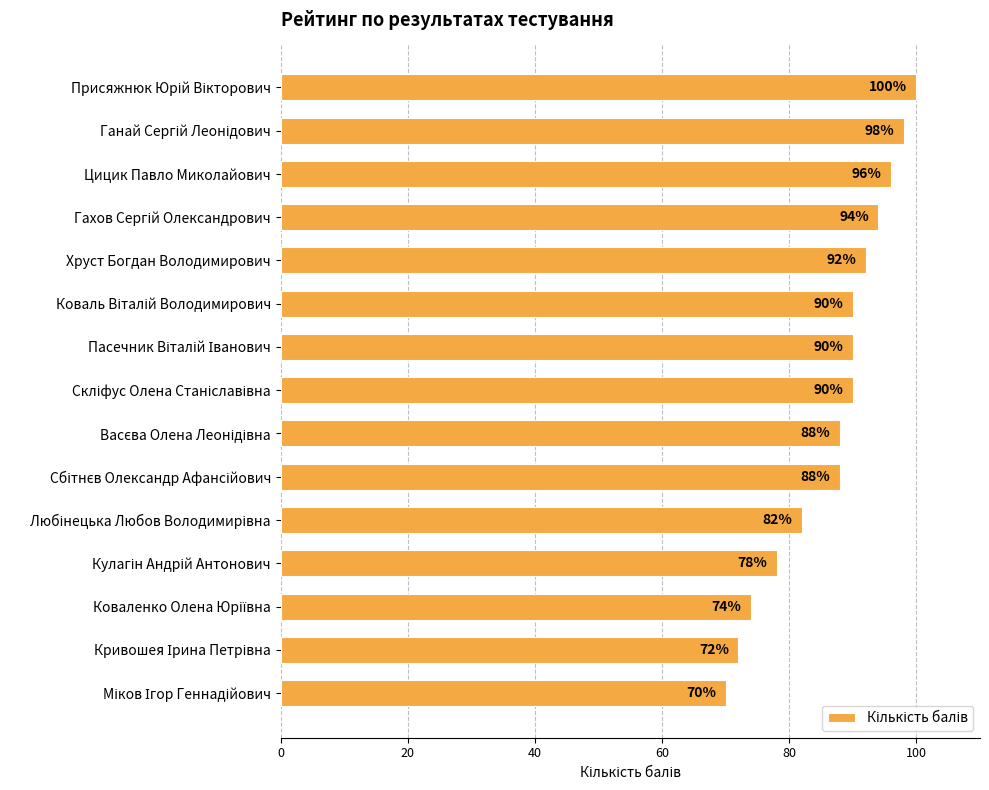

What is the value of the 1st bar from the top?

100